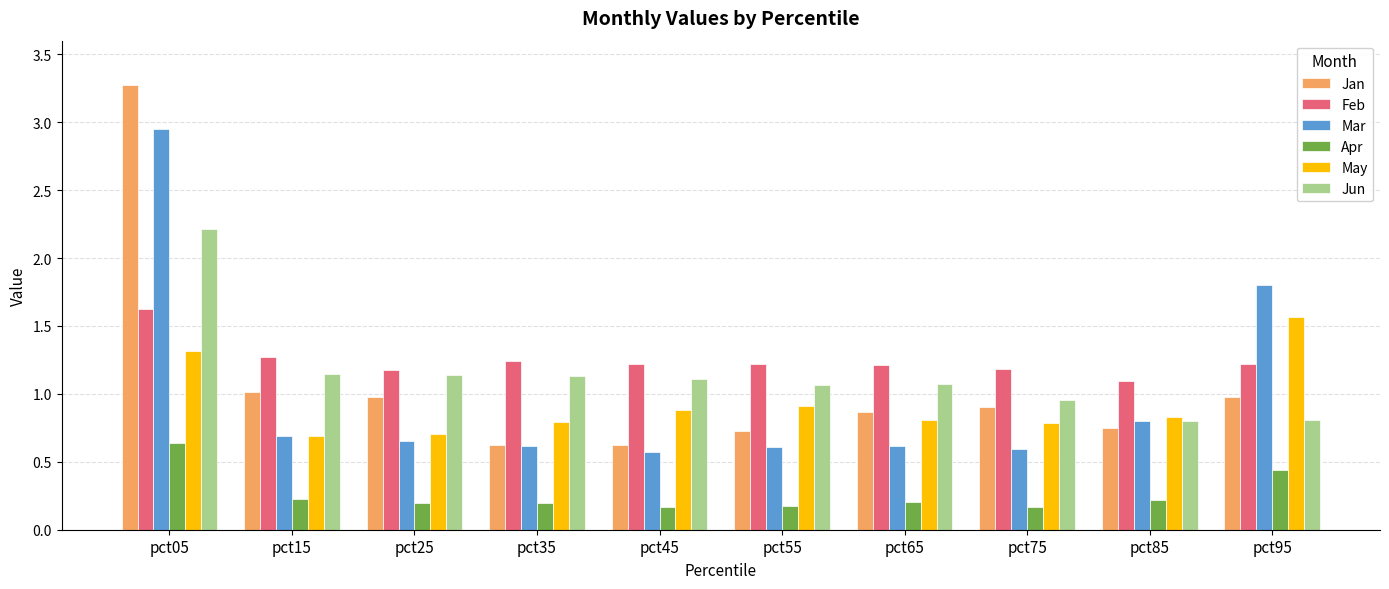

What is the difference between the maximum and second lowest values in the Mar series?

2.4